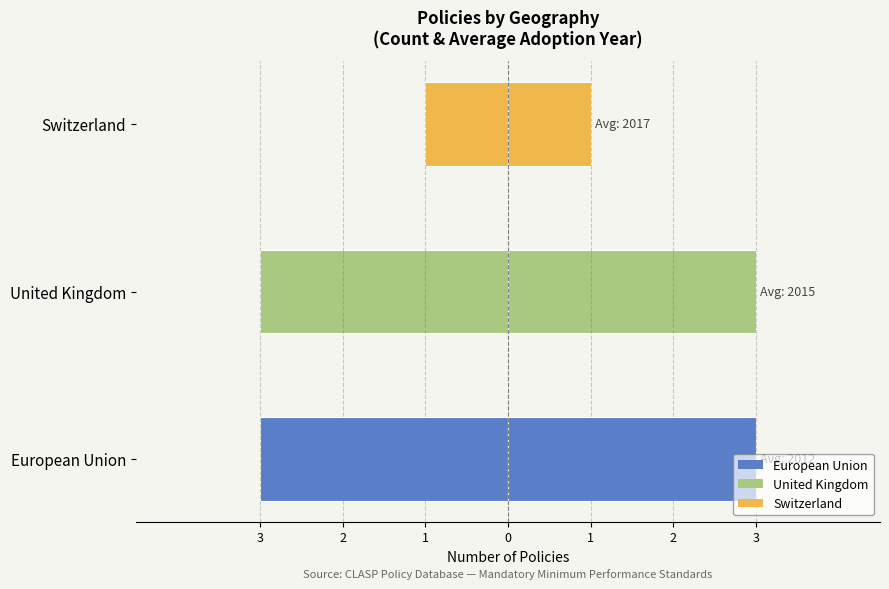

The value of Policy Count (right) at Switzerland is 1. True or false?

True